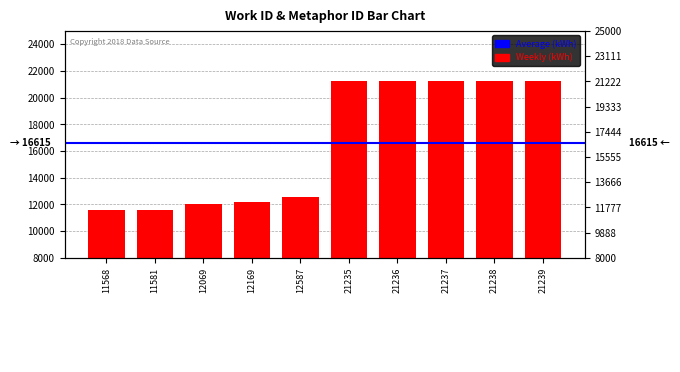

Does the chart contain stacked bars?

No